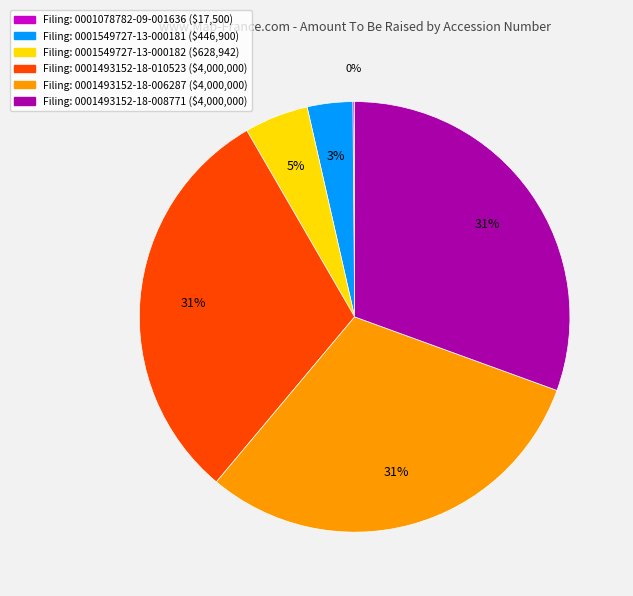

Does any single category account for the majority?

No